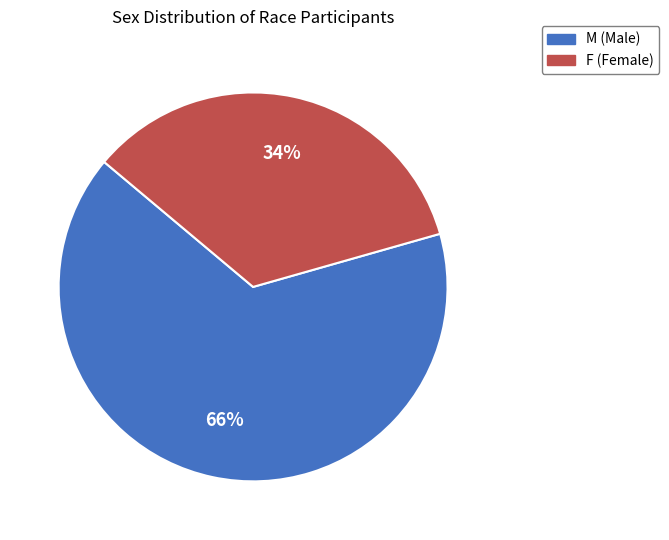

Combined, do M and F account for over 50%?

Yes